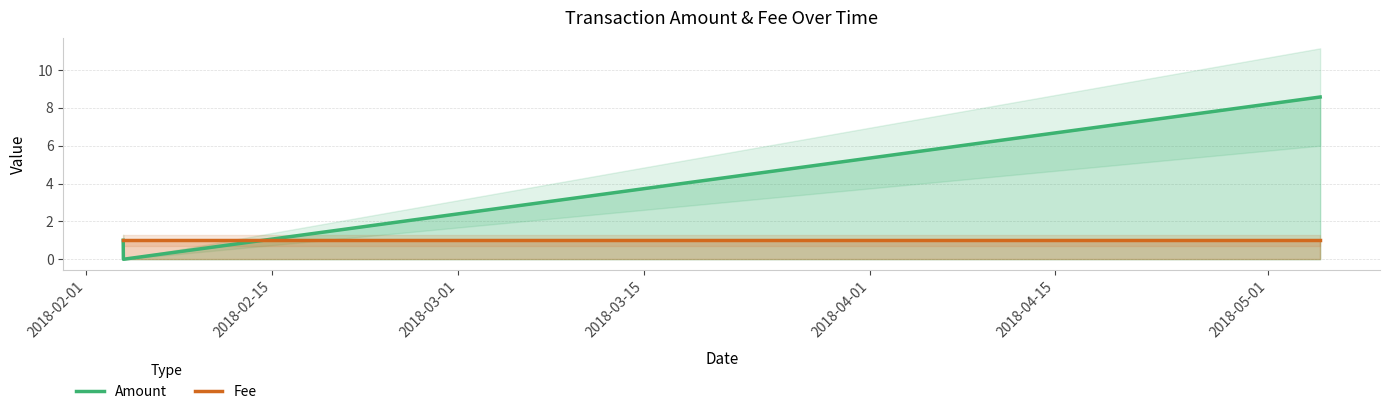

Rank the series by their average value, from lowest to highest.

Fee, Amount